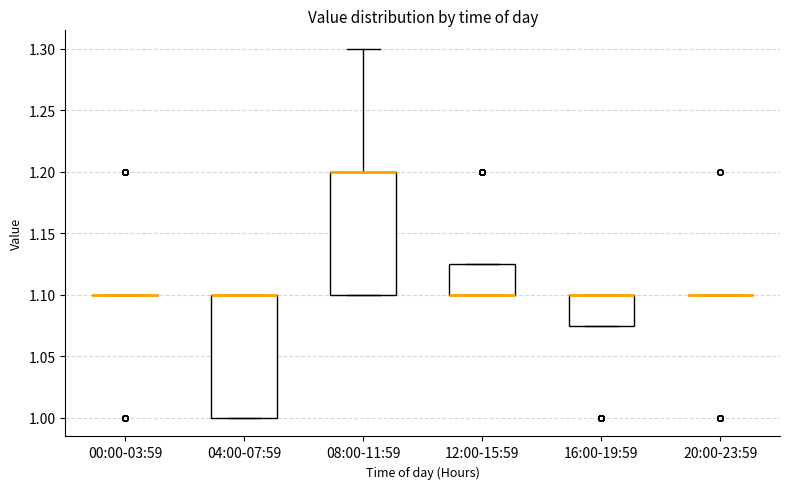

Reading left to right, read every box against the y-axis: the position of its median line, the range the box covers, and the ends of its whiskers. The values are not printed on the chart, so give them approximately, as read against the axis.

00:00-03:59: box collapsed to a line at 1.100, whiskers 1.100 to 1.100
04:00-07:59: median 1.100 (drawn on the box's upper edge), box 1.000 to 1.100, whiskers 1.000 to 1.100
08:00-11:59: median 1.200 (drawn on the box's upper edge), box 1.100 to 1.200, whiskers 1.100 to 1.300
12:00-15:59: median 1.100 (drawn on the box's lower edge), box 1.100 to 1.125, whiskers 1.100 to 1.125
16:00-19:59: median 1.100 (drawn on the box's upper edge), box 1.075 to 1.100, whiskers 1.075 to 1.100
20:00-23:59: box collapsed to a line at 1.100, whiskers 1.100 to 1.100